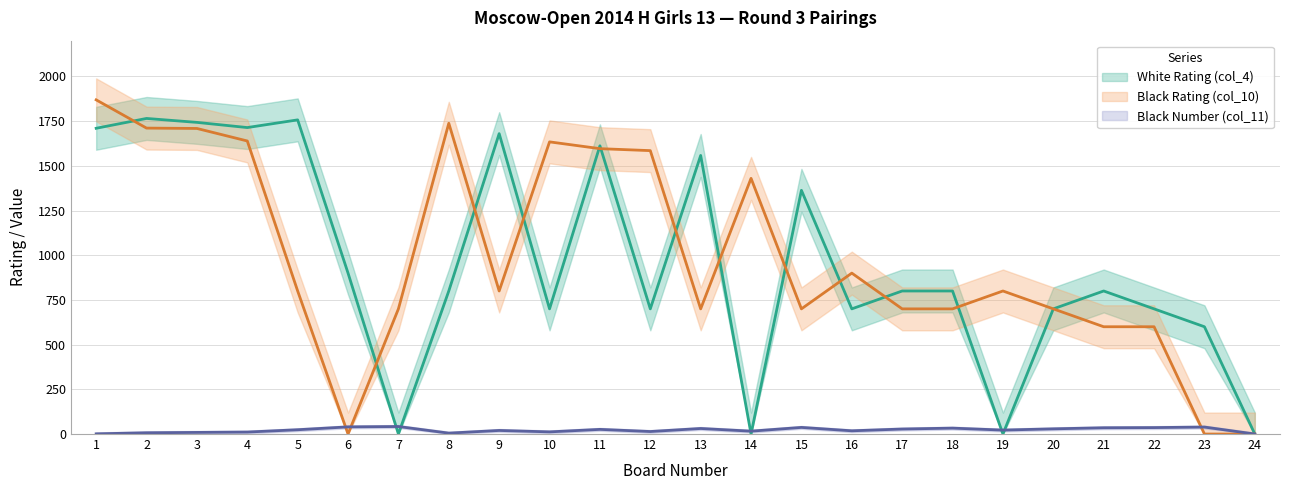

What are all the series names shown in the legend?

White Rating (col_4), Black Rating (col_10), Black Number (col_11)